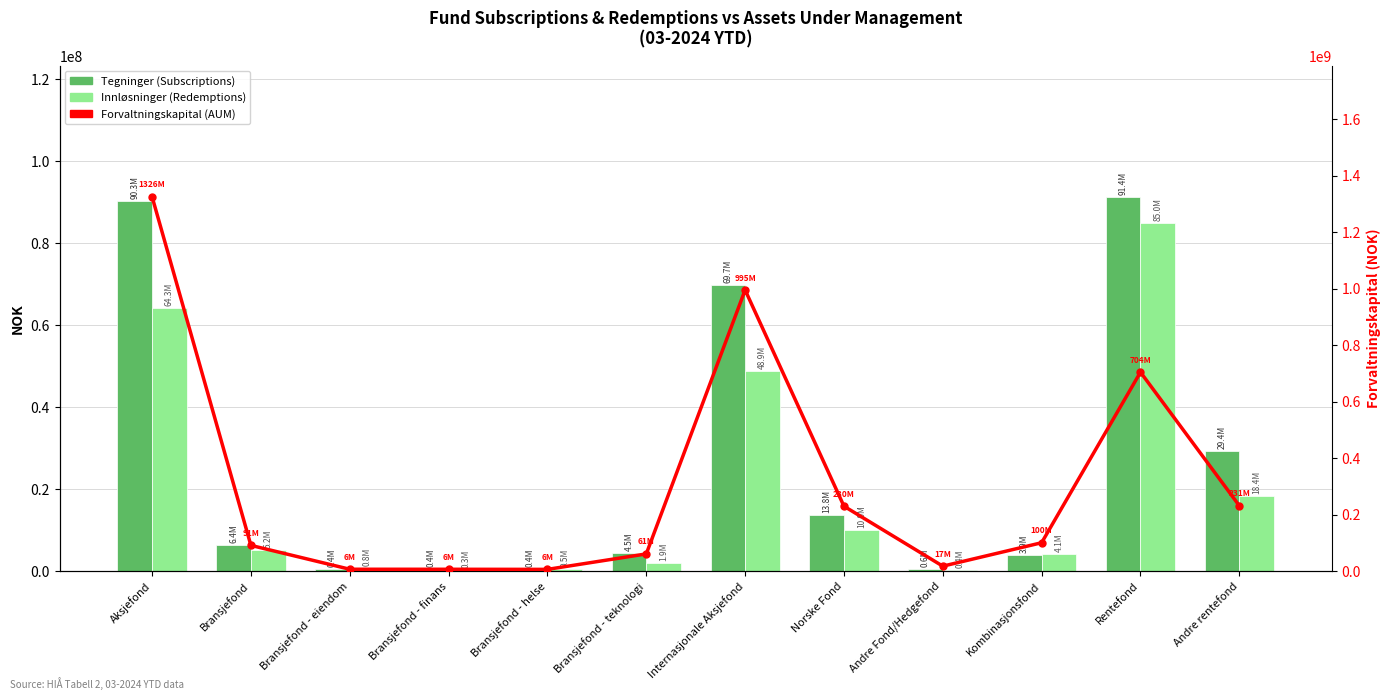

Which category has the highest value in the Innlosninger series?

Rentefond